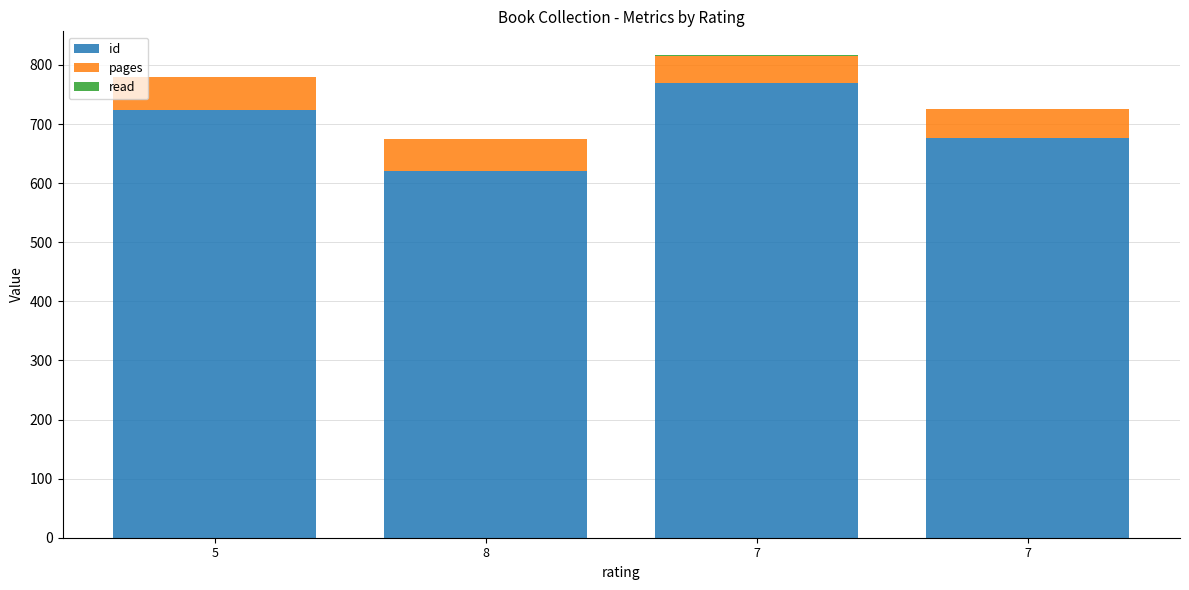

How many data points does each series have?

4